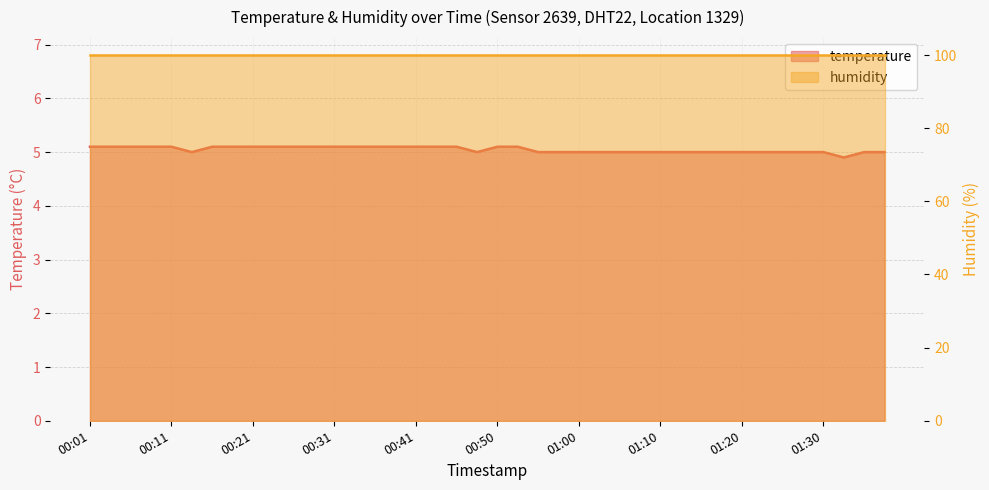

What is the smallest value displayed?

4.9